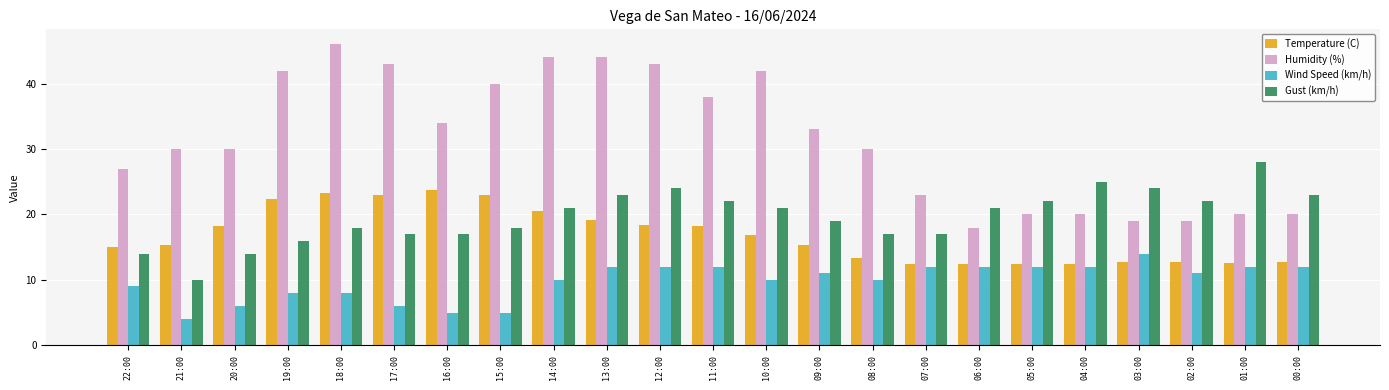

At 01:00, list the series in order from largest to smallest.

Gust (km/h), Humidity (%), Temperature (C), Wind Speed (km/h)